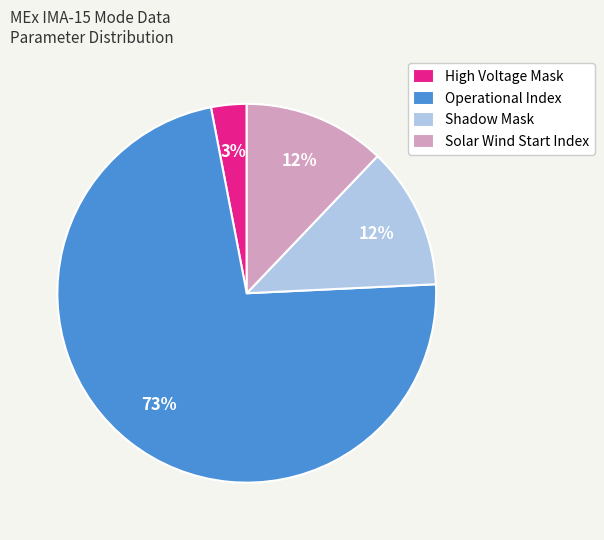

How many slices are in this pie chart?

4